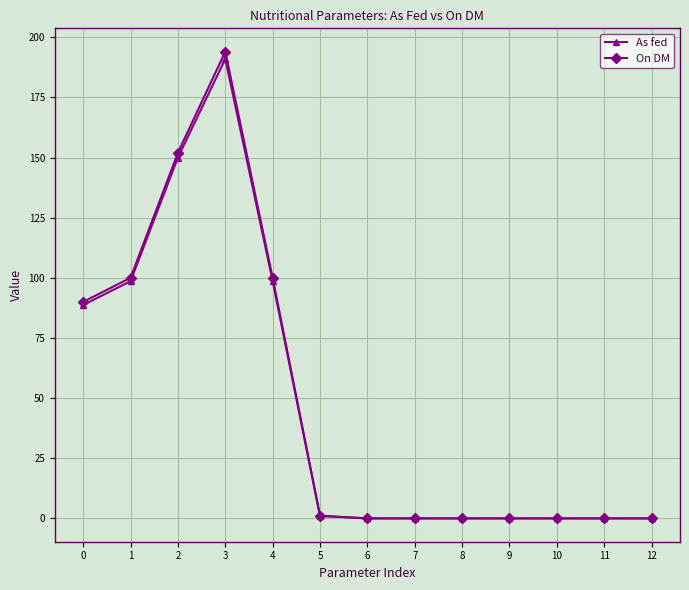

What is the average value of the As fed series?

48.3